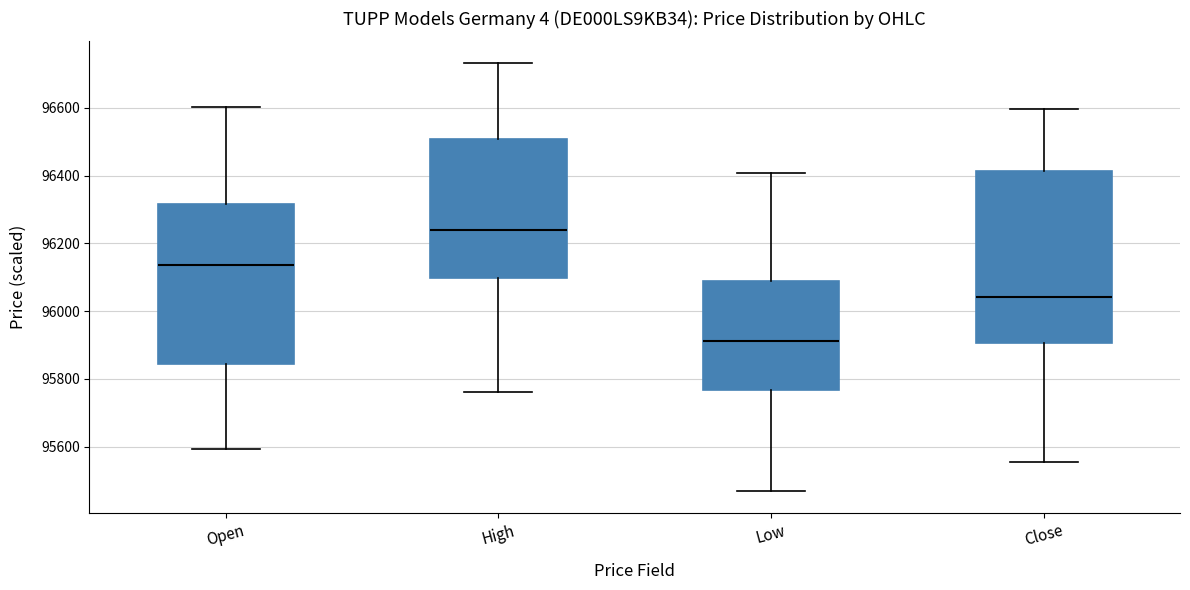

Reading left to right, transcribe this box plot: for each box, give where its median line is, the range the box spans, and where its two whiskers end, as read against the y-axis. The values are not printed on the chart, so give them approximately, as read against the axis.

Open: median 96140, box 95840 to 96320, whiskers 95600 to 96600
High: median 96240, box 96100 to 96500, whiskers 95760 to 96740
Low: median 95920, box 95760 to 96080, whiskers 95460 to 96400
Close: median 96040, box 95900 to 96420, whiskers 95560 to 96600